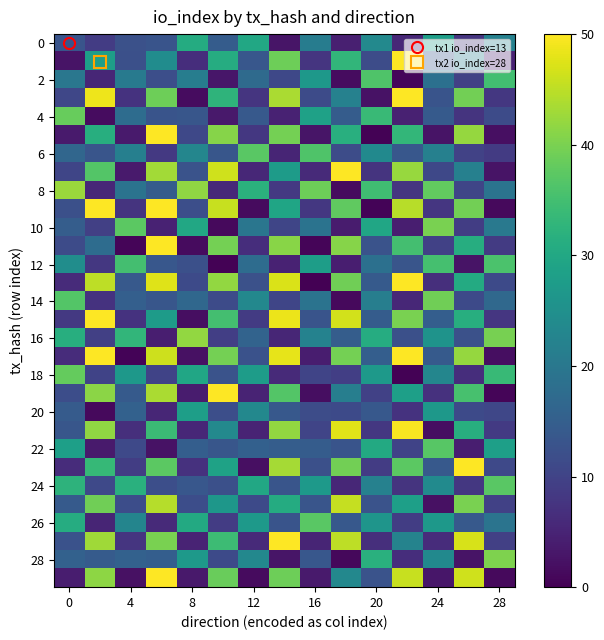

What is the smallest value displayed?

0.2